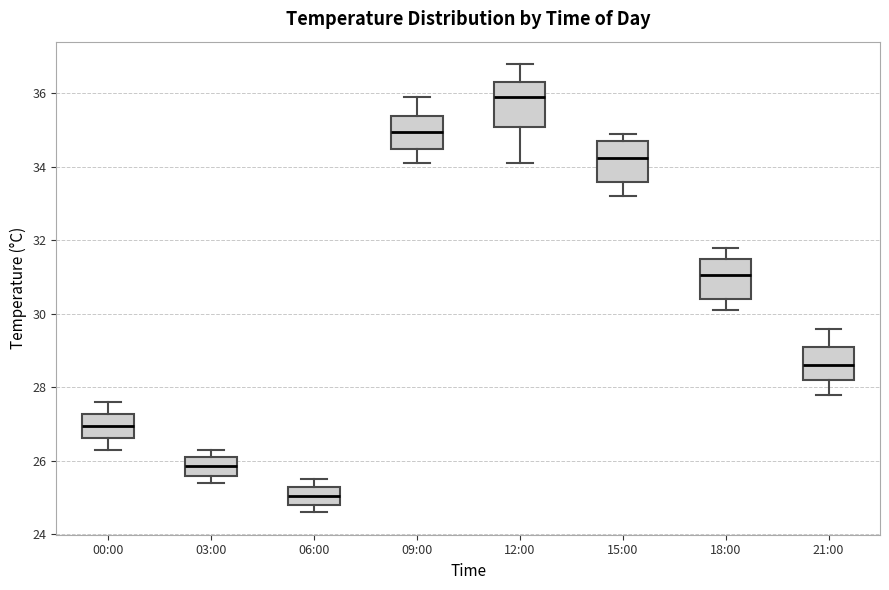

Where does the median line of the box for 03:00 sit on the y-axis? The values are not printed on the chart, so give them approximately, as read against the axis.

25.8